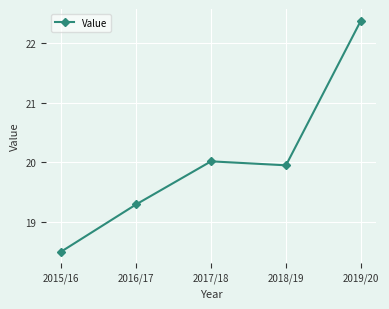

What is the average value?

20.0